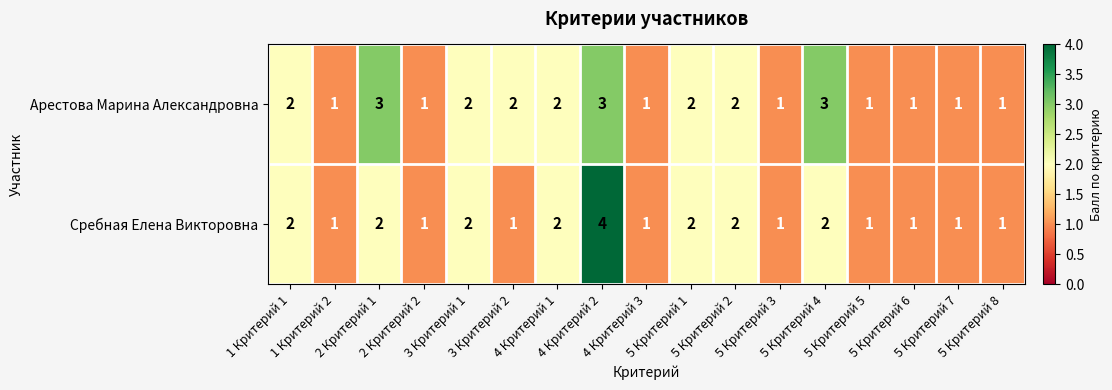

Which series has the largest total across all categories?

Арестова Марина Александровна